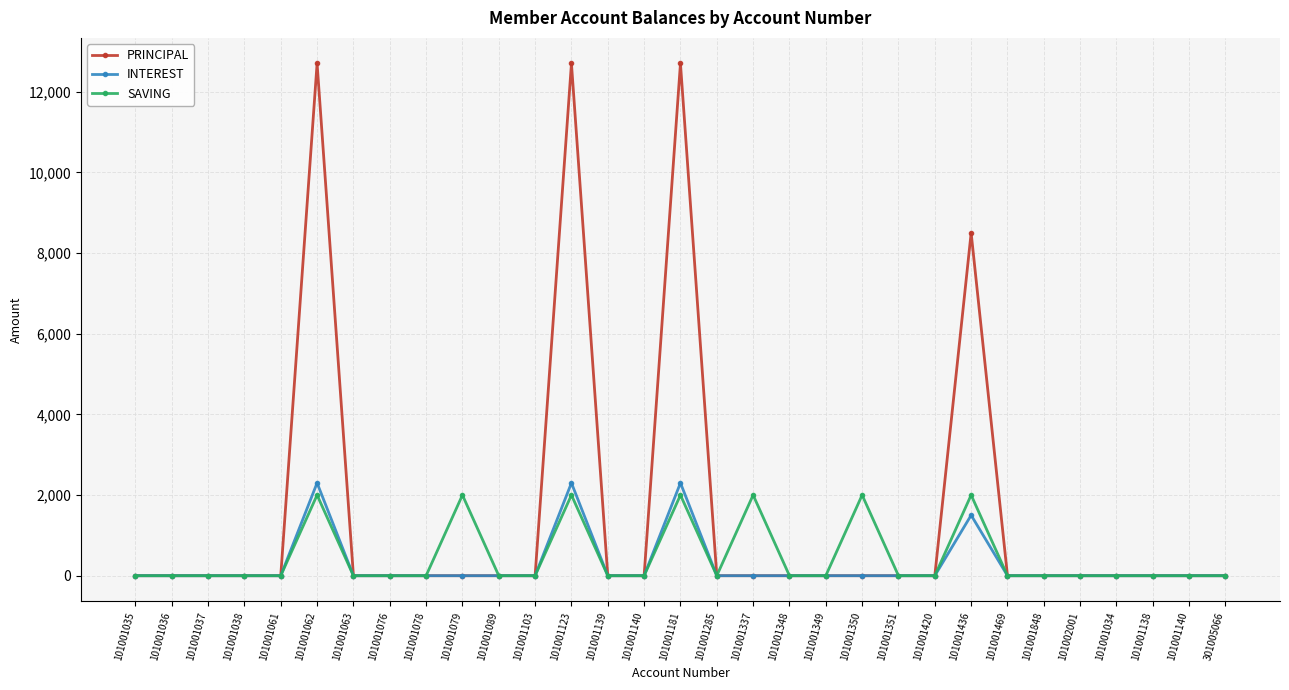

Reading right to left, what are all the values shown in this chart?

PRINCIPAL: 301005066=0	101001140=0	101001138=0	101001034=0	101002001=0	101001848=0	101001469=0	101001436=8500	101001420=0	101001351=0	101001350=0	101001349=0	101001348=0	101001337=0	101001285=0	101001181=12700	101001140=0	101001139=0	101001123=12700	101001103=0	101001089=0	101001079=0	101001078=0	101001076=0	101001063=0	101001062=12700	101001061=0	101001038=0	101001037=0	101001036=0	101001035=0
INTEREST: 301005066=0	101001140=0	101001138=0	101001034=0	101002001=0	101001848=0	101001469=0	101001436=1500	101001420=0	101001351=0	101001350=0	101001349=0	101001348=0	101001337=0	101001285=0	101001181=2300	101001140=0	101001139=0	101001123=2300	101001103=0	101001089=0	101001079=0	101001078=0	101001076=0	101001063=0	101001062=2300	101001061=0	101001038=0	101001037=0	101001036=0	101001035=0
SAVING: 301005066=0	101001140=0	101001138=0	101001034=0	101002001=0	101001848=0	101001469=0	101001436=2000	101001420=0	101001351=0	101001350=2000	101001349=0	101001348=0	101001337=2000	101001285=0	101001181=2000	101001140=0	101001139=0	101001123=2000	101001103=0	101001089=0	101001079=2000	101001078=0	101001076=0	101001063=0	101001062=2000	101001061=0	101001038=0	101001037=0	101001036=0	101001035=0